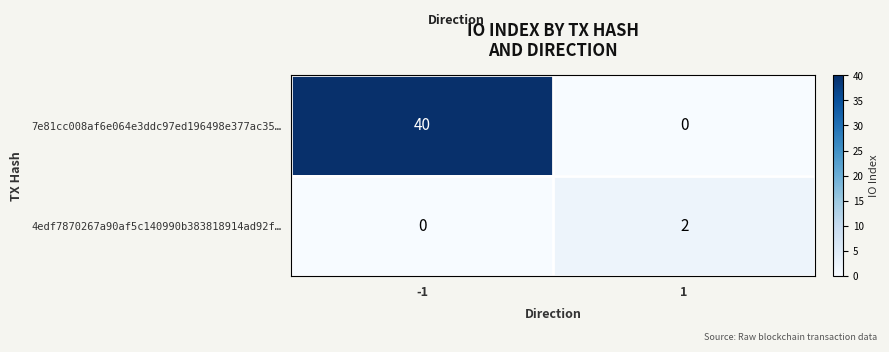

Which series has the largest total across all categories?

7e81cc008af6e064e3ddc97ed196498e377ac35…